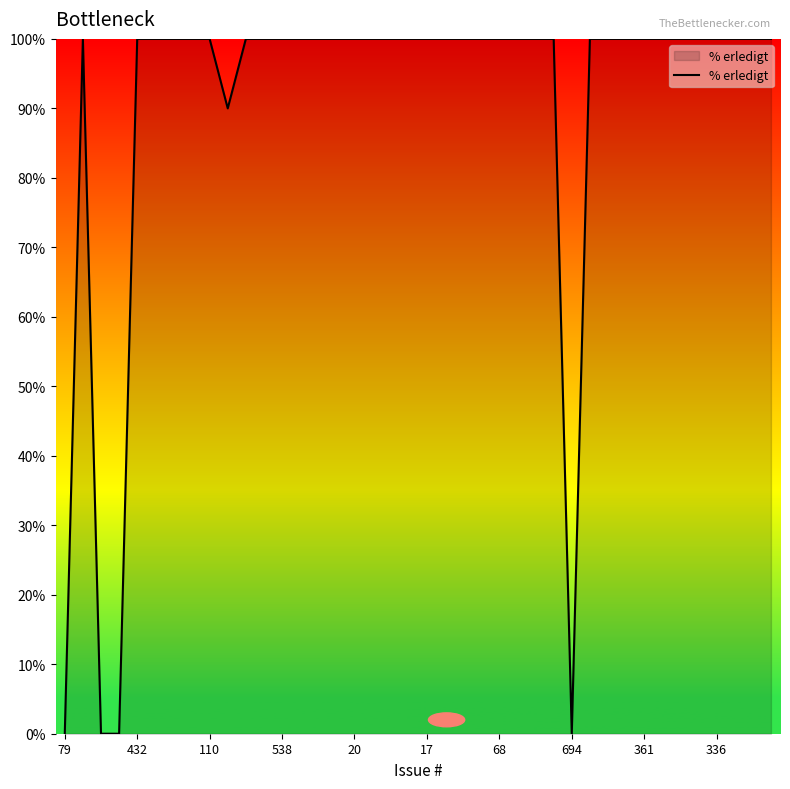

What is the difference between the maximum and minimum values?

100